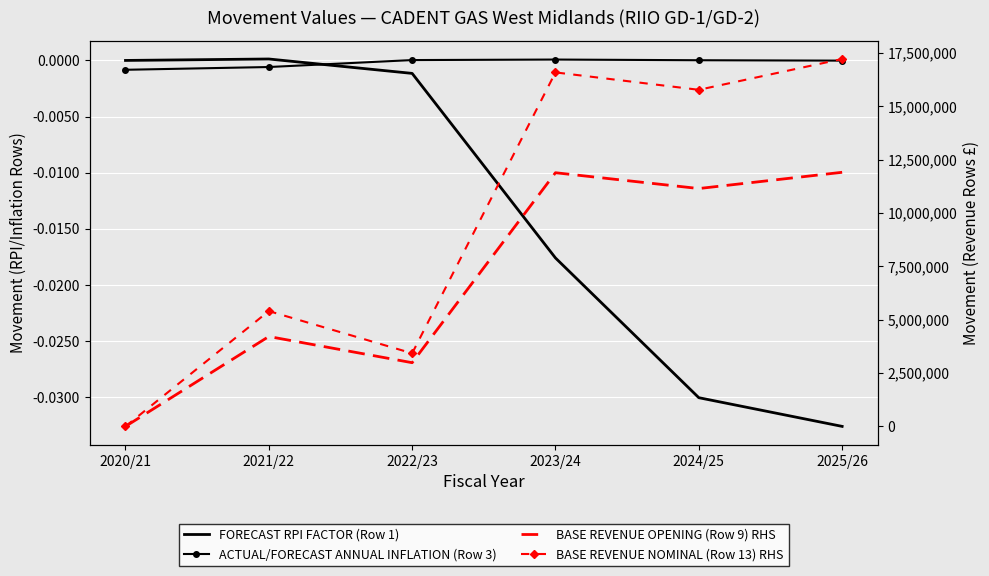

Which series changed the most between 2022/23 and 2024/25?

BASE REVENUE NOMINAL (Row 13) RHS